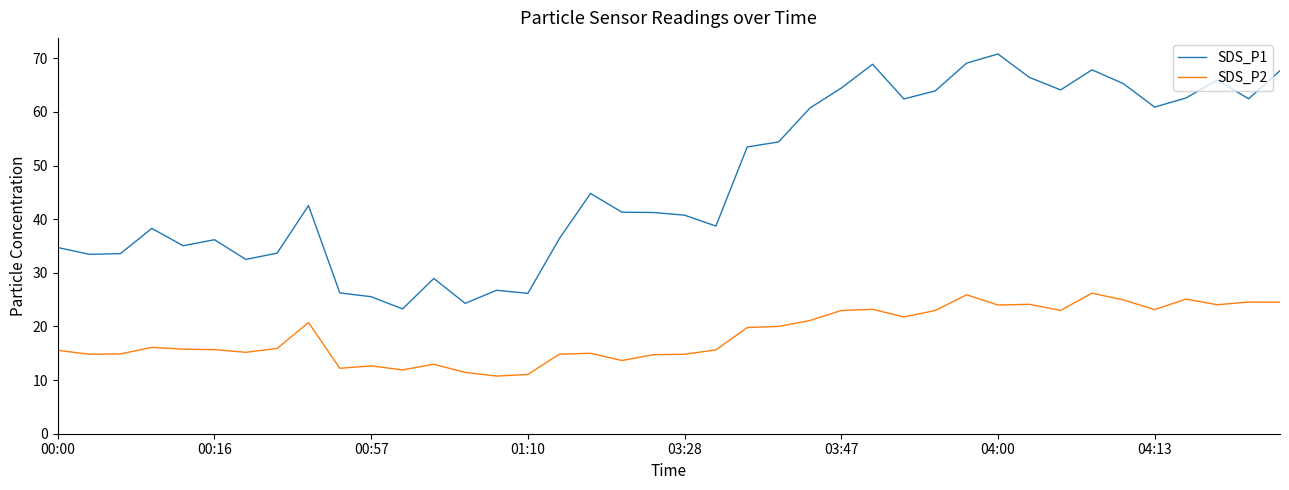

True or false: SDS_P1 and SDS_P2 intersect in this chart.

False